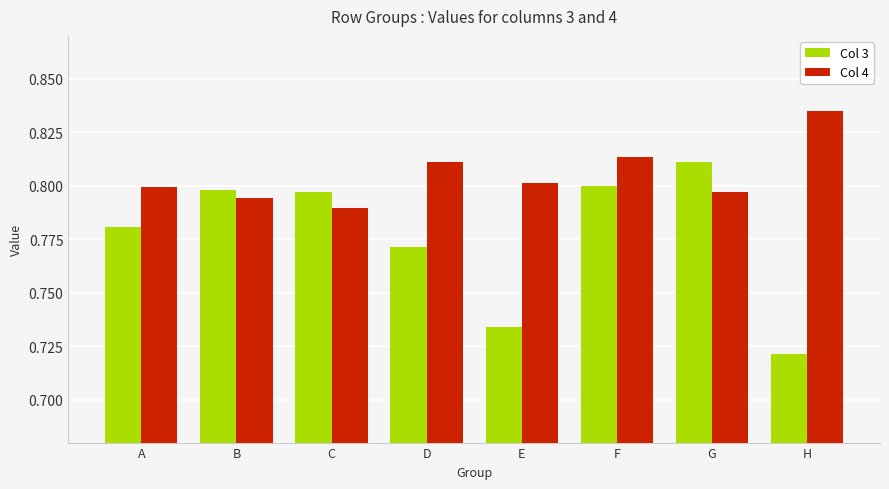

Is the value of Col 4 at F greater than the value of Col 3 at A?

Yes